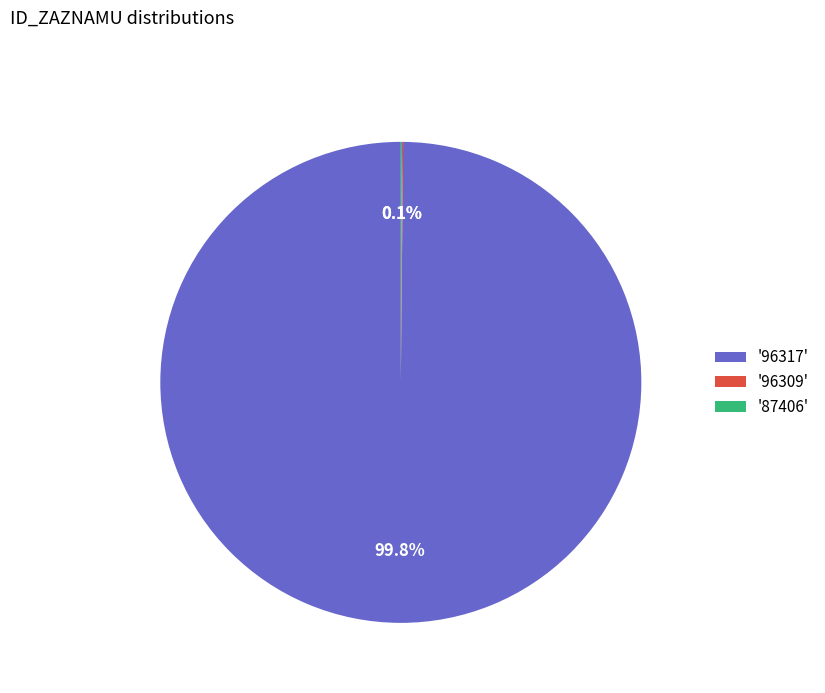

Is there any slice that represents more than half of the pie?

Yes